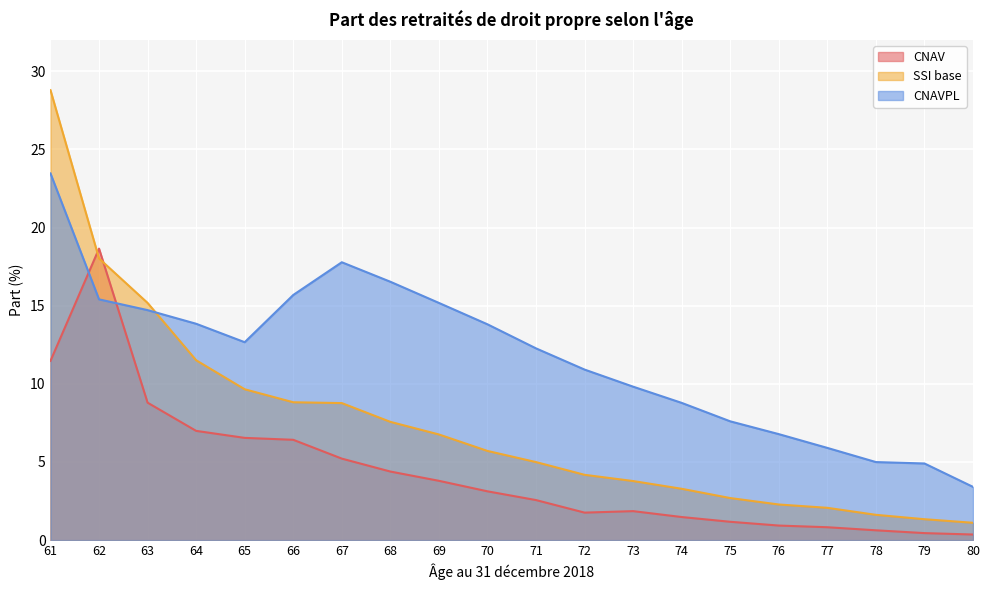

At which category does CNAVPL reach its first local peak?

67